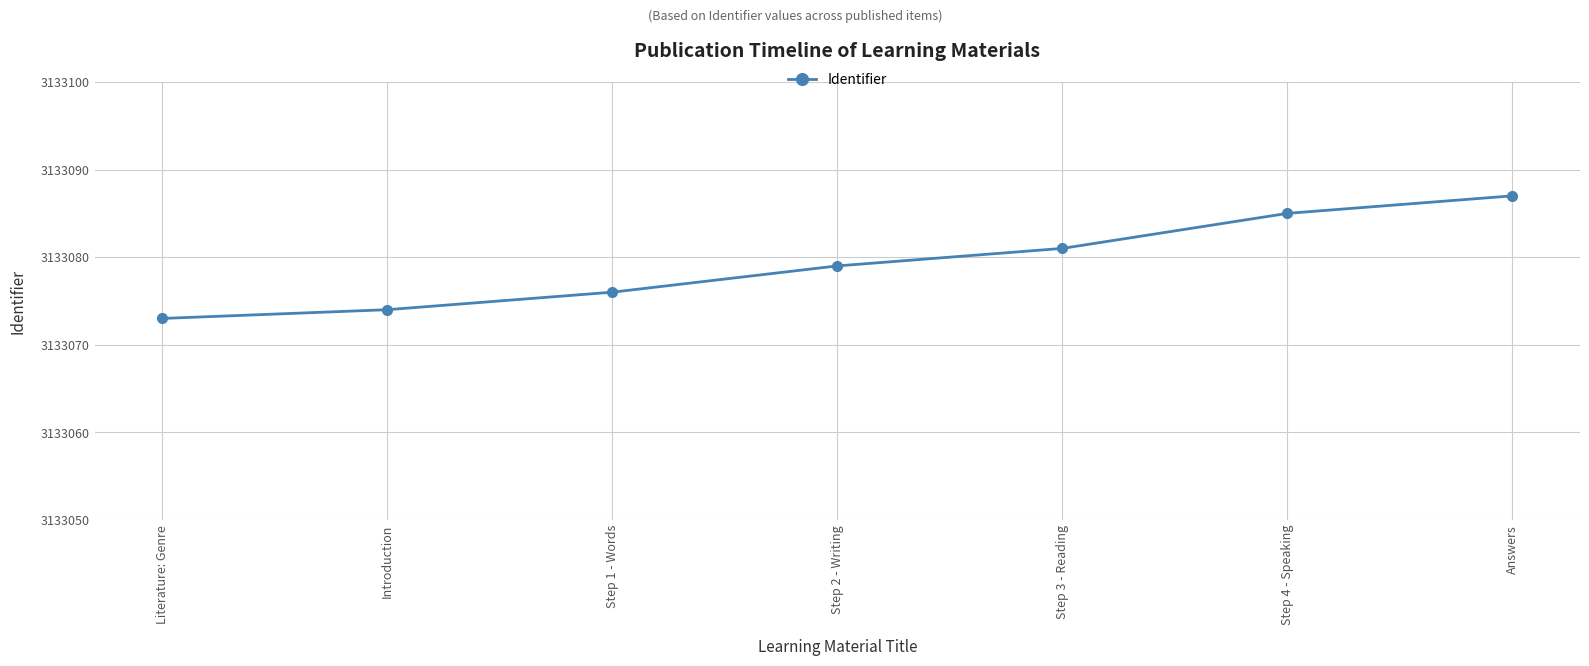

True or false: the data has more than 2 interior local peaks.

False